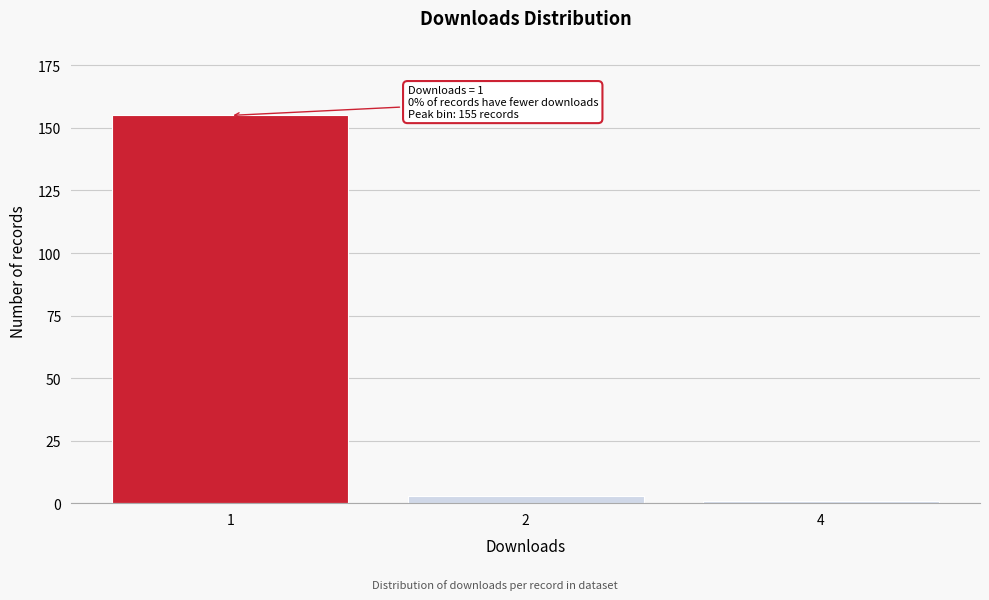

Reading right to left, transcribe all the data shown in this chart.

4=1	2=3	1=155